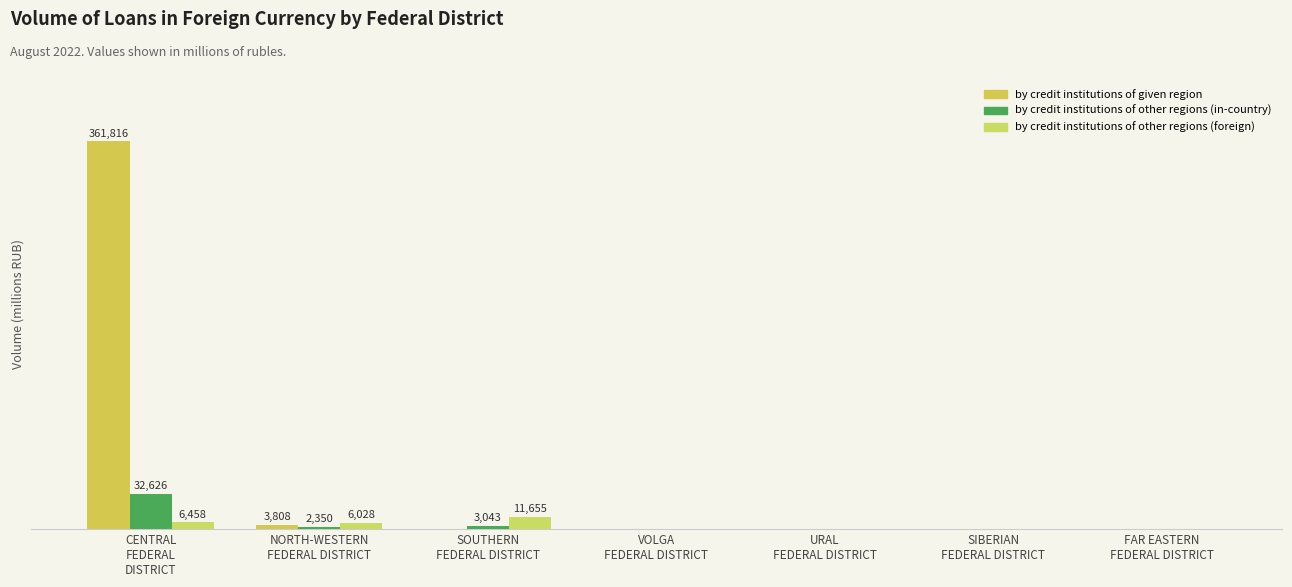

At which category does the chart reach its peak across all series?

CENTRAL
FEDERAL
DISTRICT